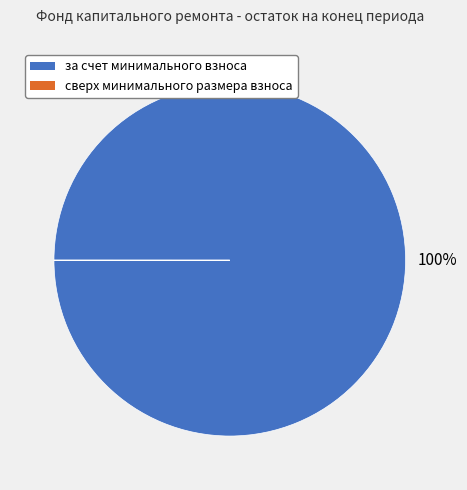

Is there any slice that represents more than half of the pie?

Yes